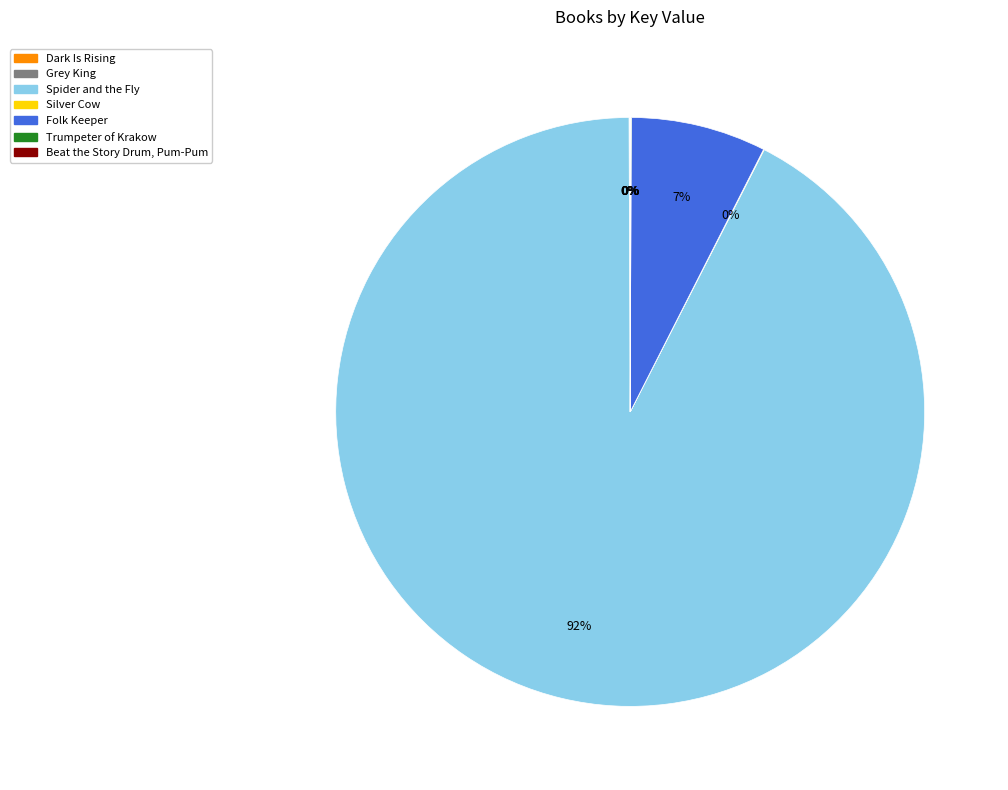

Is it true that Folk Keeper is 7% of the pie?

True